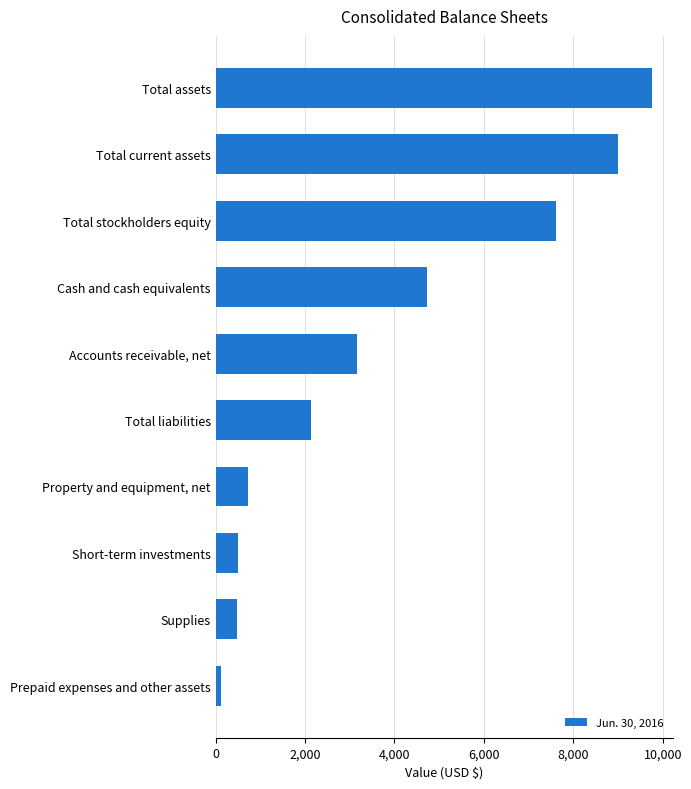

At which label is the value closest to 4942?

Cash and cash equivalents